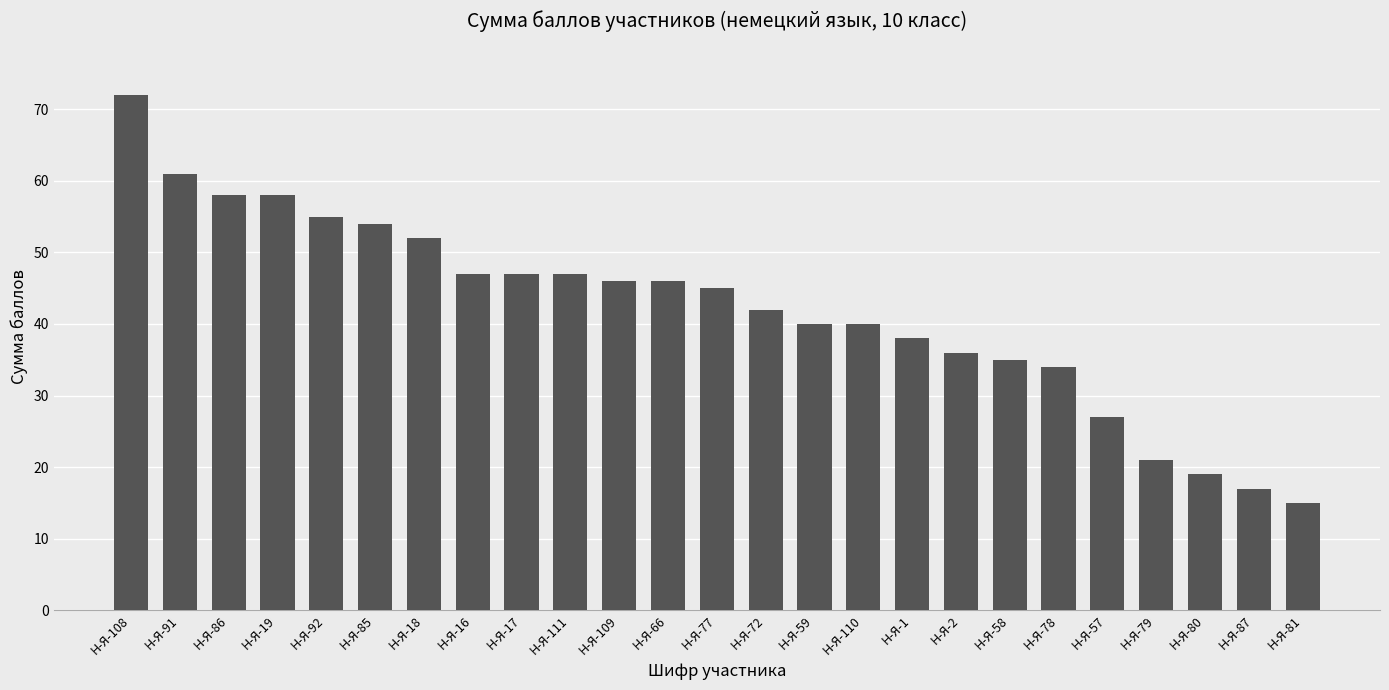

What is the maximum value shown in the chart?

72